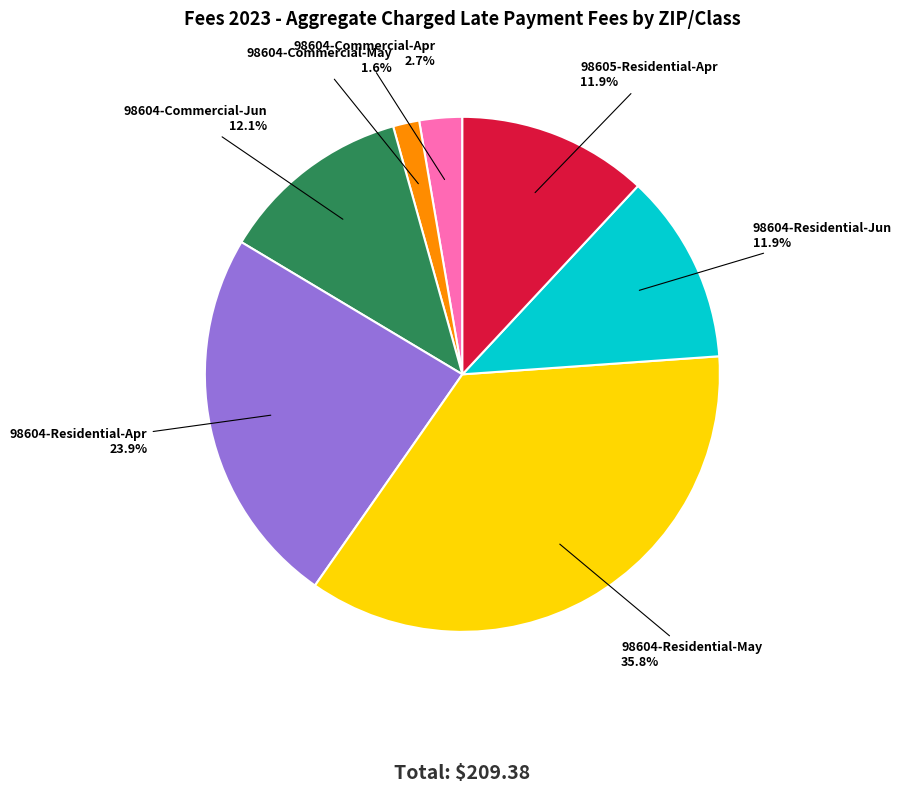

Between 98604-Commercial-Jun and 98604-Commercial-May, which is larger?

98604-Commercial-Jun